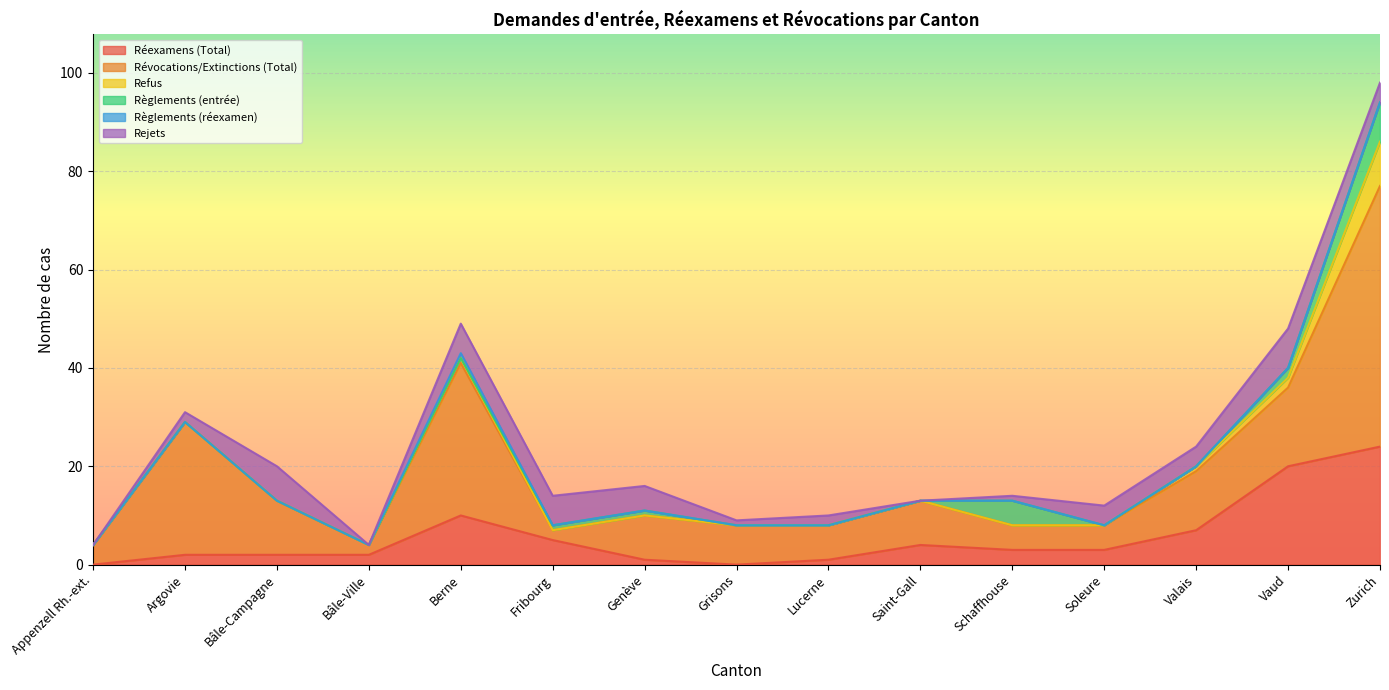

What are all the series names shown in the legend?

Réexamens (Total), Révocations/Extinctions (Total), Refus, Règlements (entrée), Règlements (réexamen), Rejets